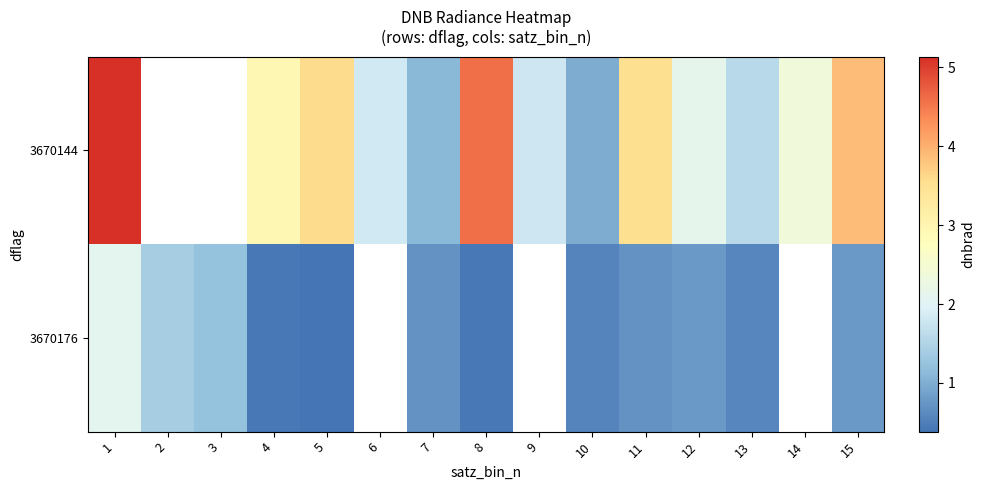

What is the maximum value shown in the chart?

5.1